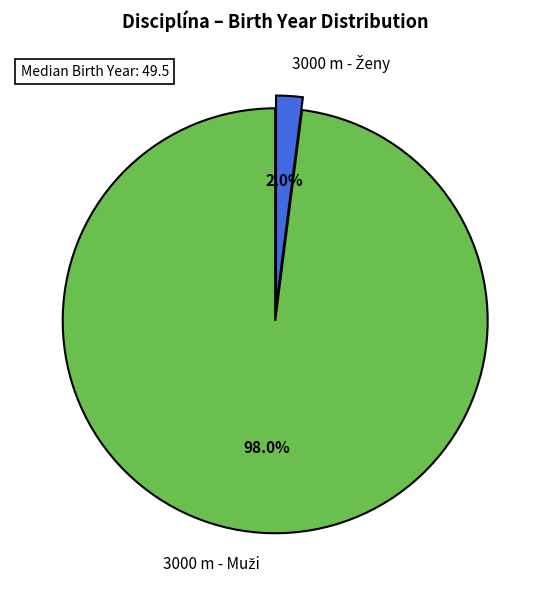

Is there any slice that represents more than half of the pie?

Yes